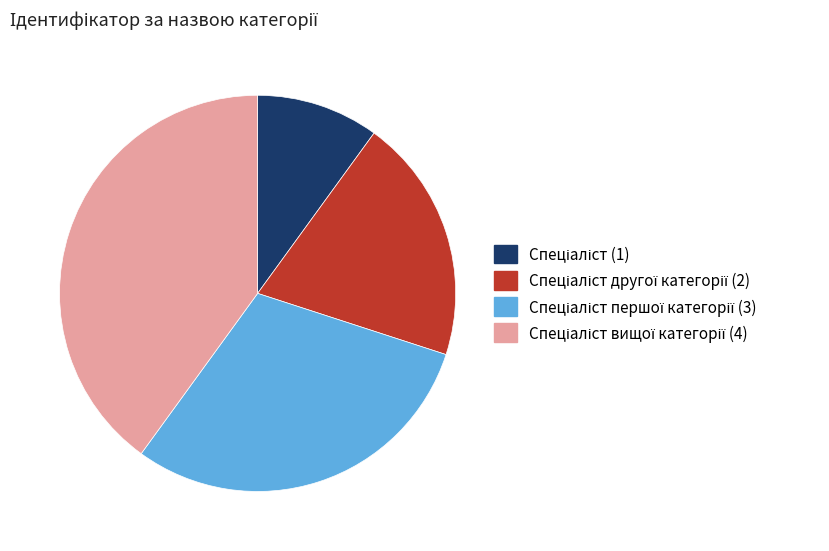

Does any single category account for the majority?

No